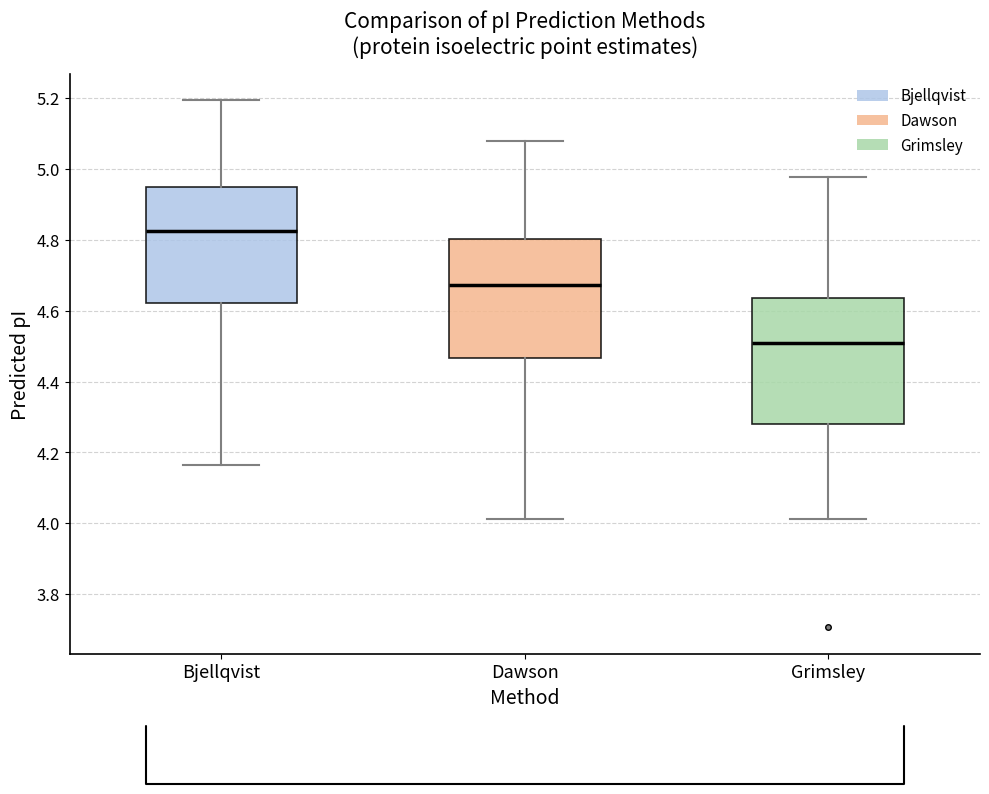

Reading left to right, read every box against the y-axis: the position of its median line, the range the box covers, and the ends of its whiskers. The values are not printed on the chart, so give them approximately, as read against the axis.

Bjellqvist: median 4.82, box 4.62 to 4.94, whiskers 4.16 to 5.20
Dawson: median 4.68, box 4.46 to 4.80, whiskers 4.02 to 5.08
Grimsley: median 4.50, box 4.28 to 4.64, whiskers 4.02 to 4.98